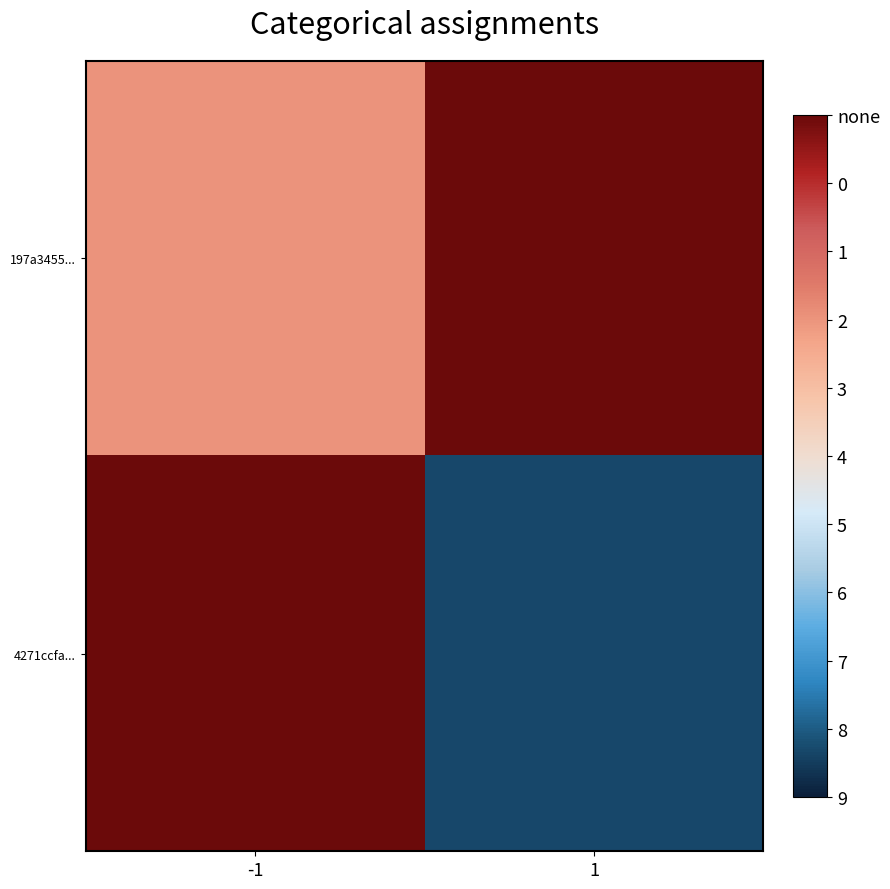

What is the difference between the highest and lowest values at -1?

9